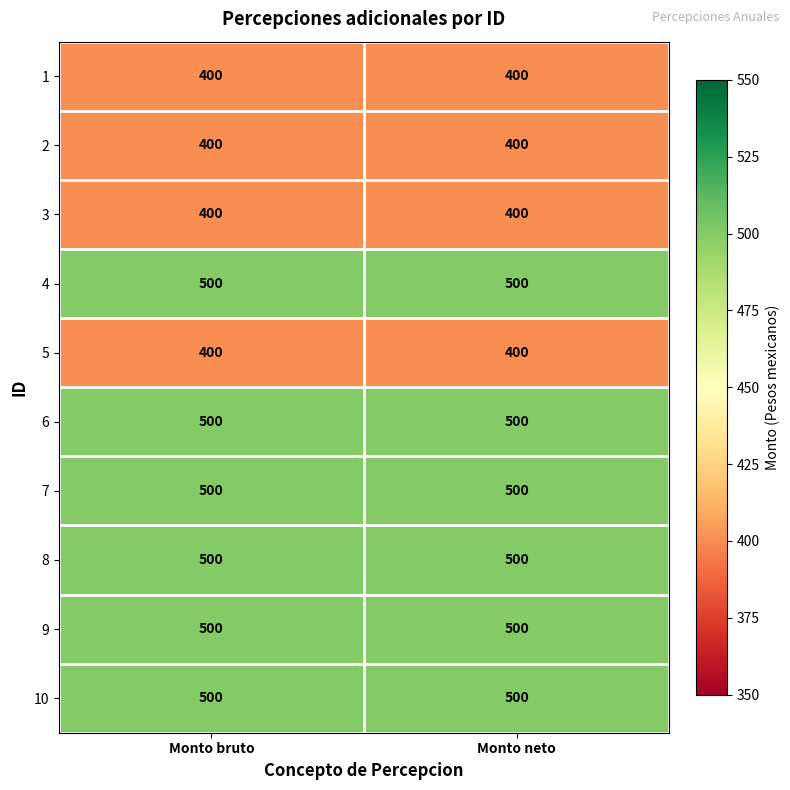

True or false: 10 has a value of 123 at Monto bruto.

False